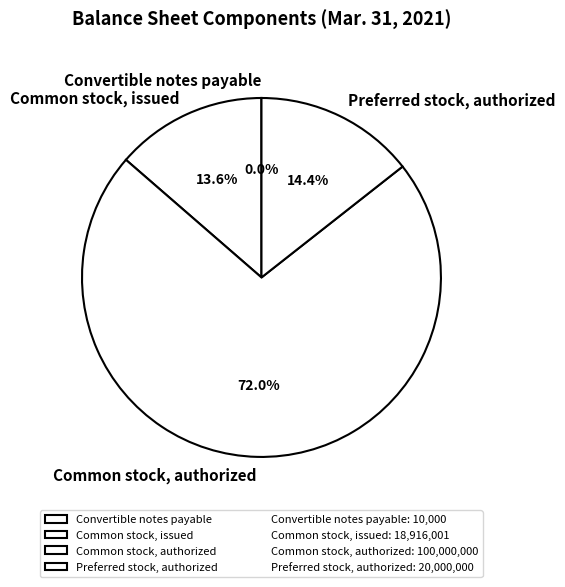

How much of the chart is everything except Common stock, issued?

86.4%